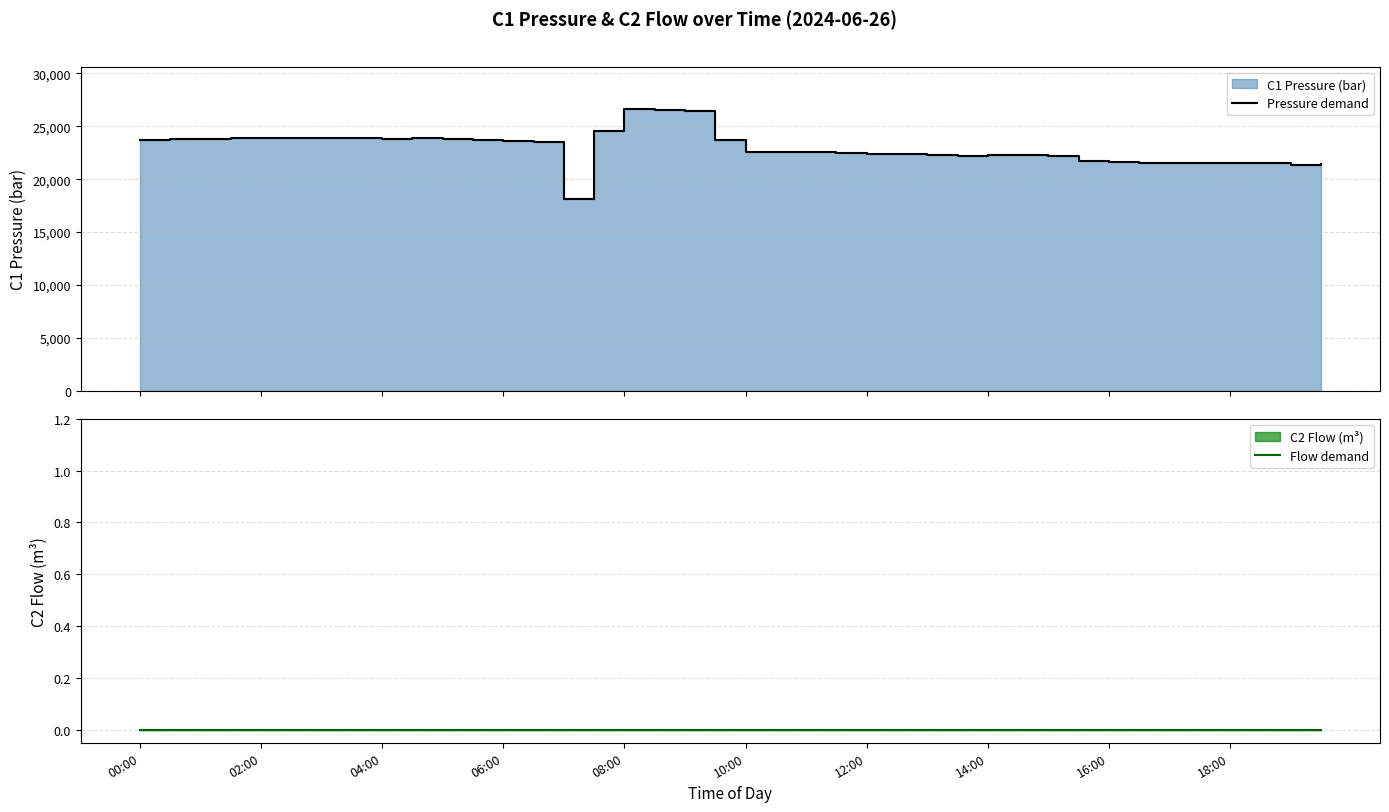

Reading left to right, transcribe all the data shown in this chart.

Pressure demand: 23680	23750	23810	23850	23887	23910	23903	23887	23830	23887	23767	23730	23593	23473	18087	24577	26620	26527	26423	23683	22533	22527	22533	22477	22417	22407	22327	22210	22253	22243	22147	21750	21627	21537	21547	21520	21543	21523	21340	21420
Flow demand: 0	0	0	0	0	0	0	0	0	0	0	0	0	0	0	0	0	0	0	0	0	0	0	0	0	0	0	0	0	0	0	0	0	0	0	0	0	0	0	0